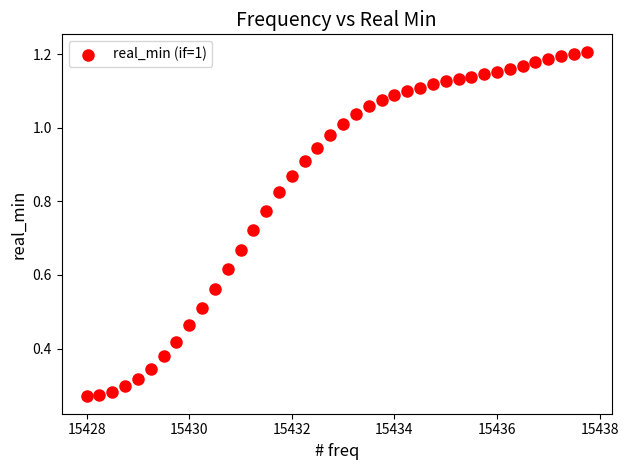

What is the range of X values (max minus min)?

9.8